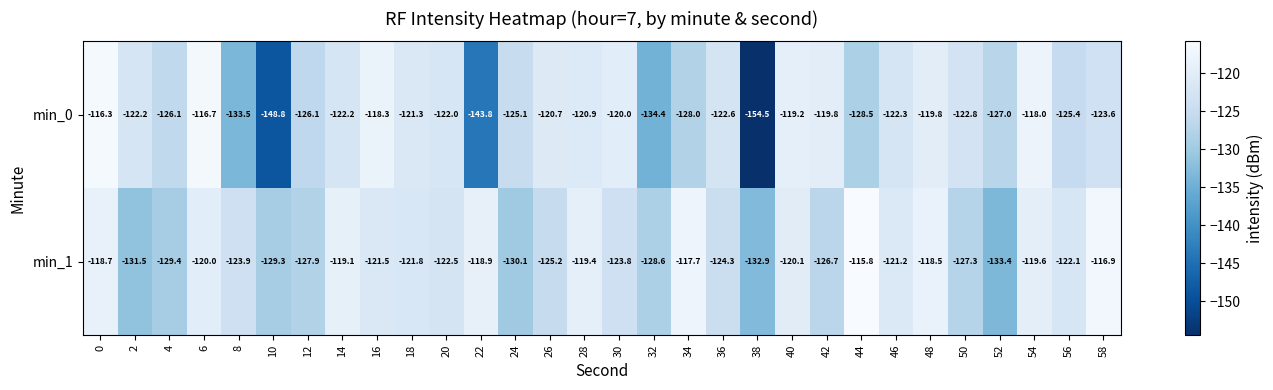

The value of min_1 at 14 is -214.3. True or false?

False